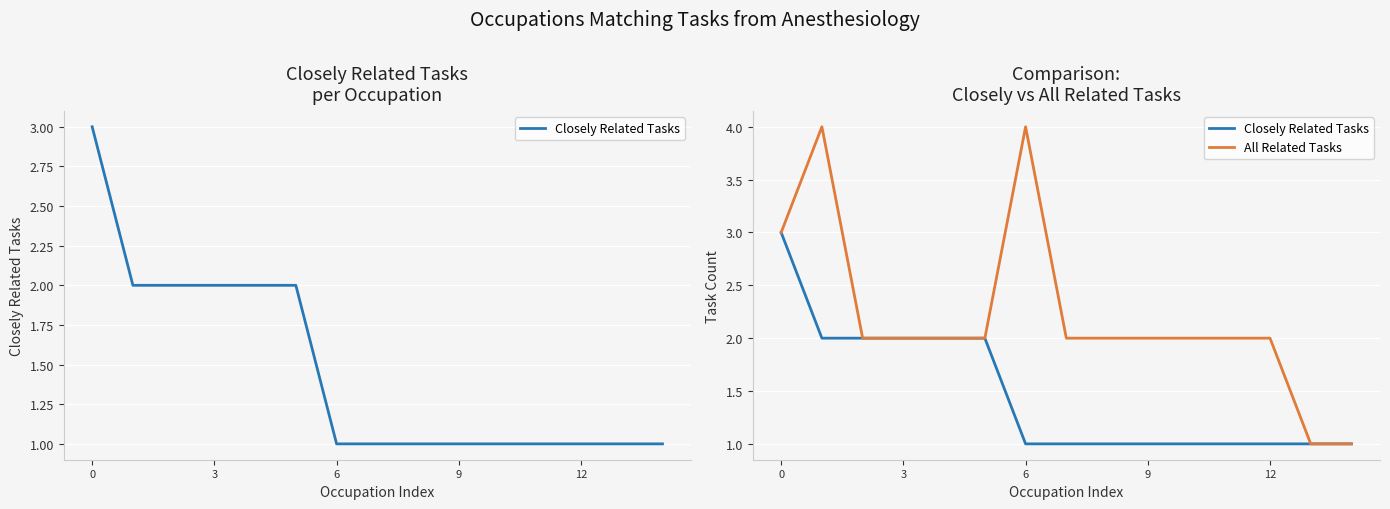

Which has a higher value, 14 or 8?

14